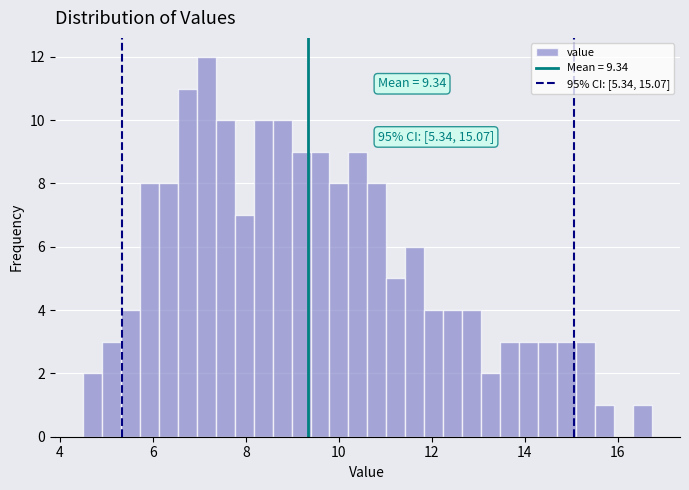

Around what value on the x-axis is the tallest bar? Give the approximate position of its centre, as read against the axis.

7.2